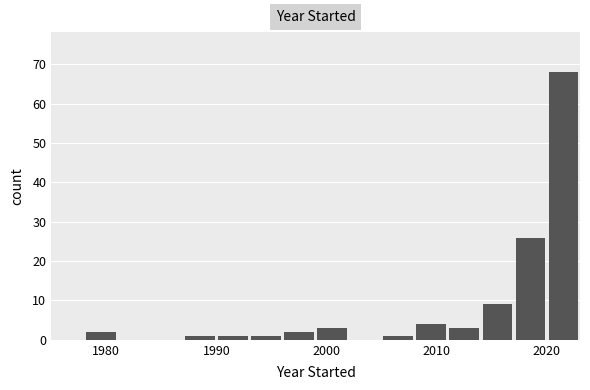

Read against the x-axis, roughly where is the centre of the tallest bar?

2022